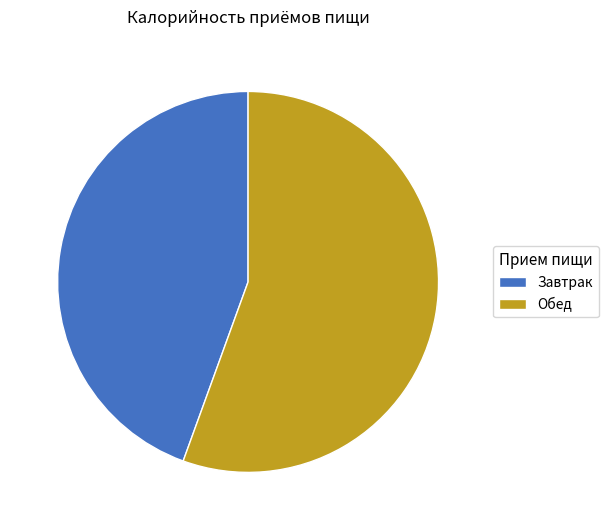

The Обед slice represents 56% of the pie. True or false?

True